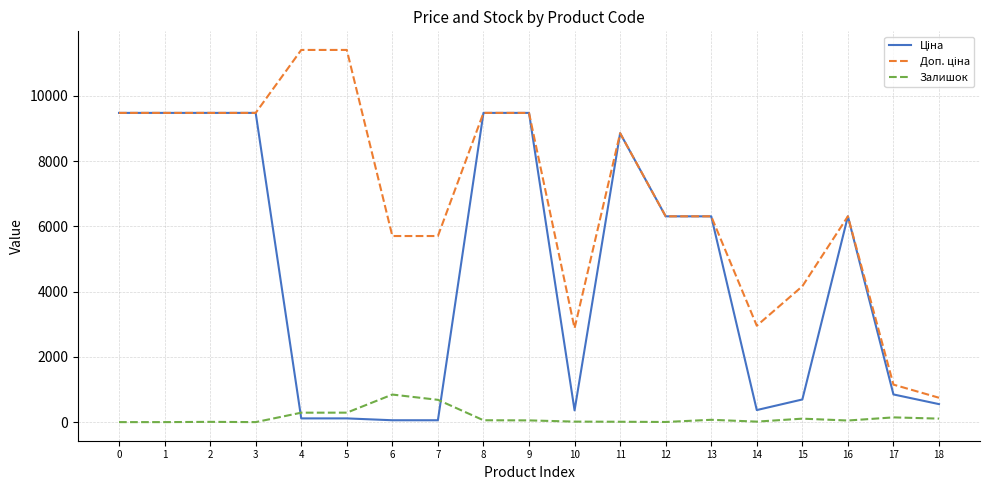

Does the chart display data point markers on the line(s)?

No